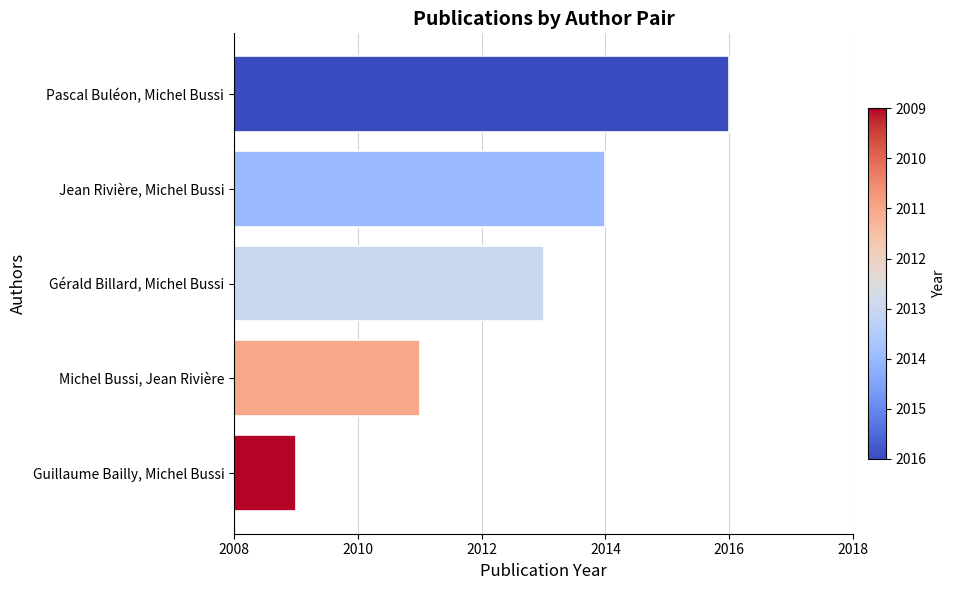

The value at Jean Rivière, Michel Bussi is 2916. True or false?

False